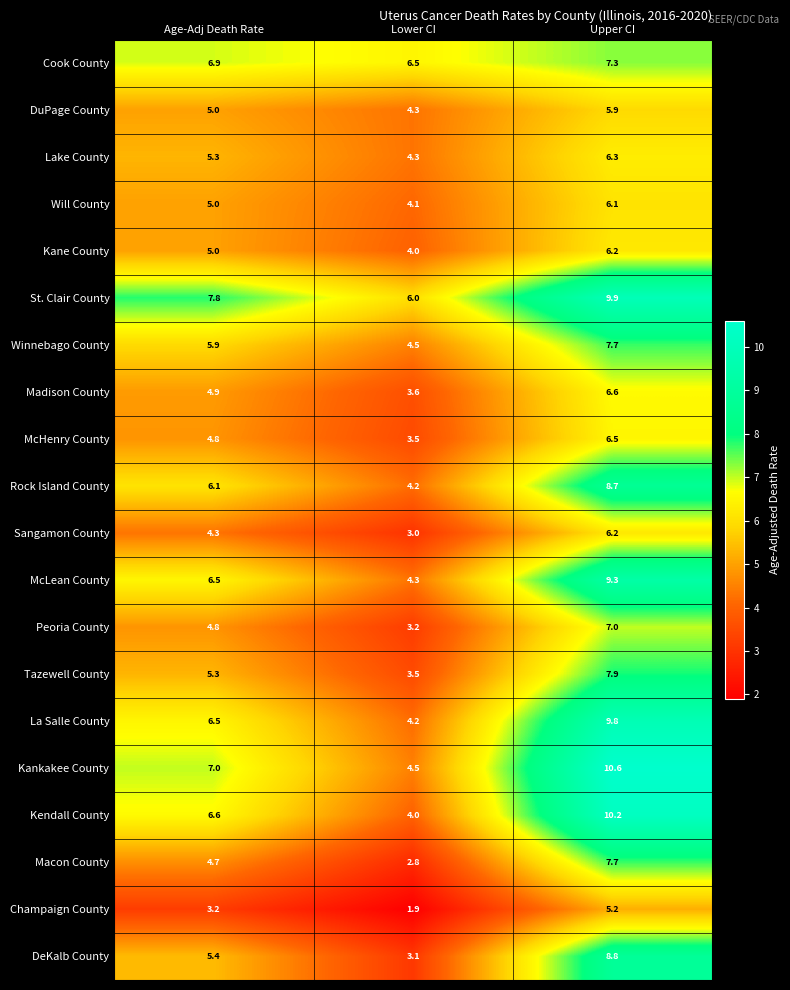

What is the smallest value displayed?

1.9